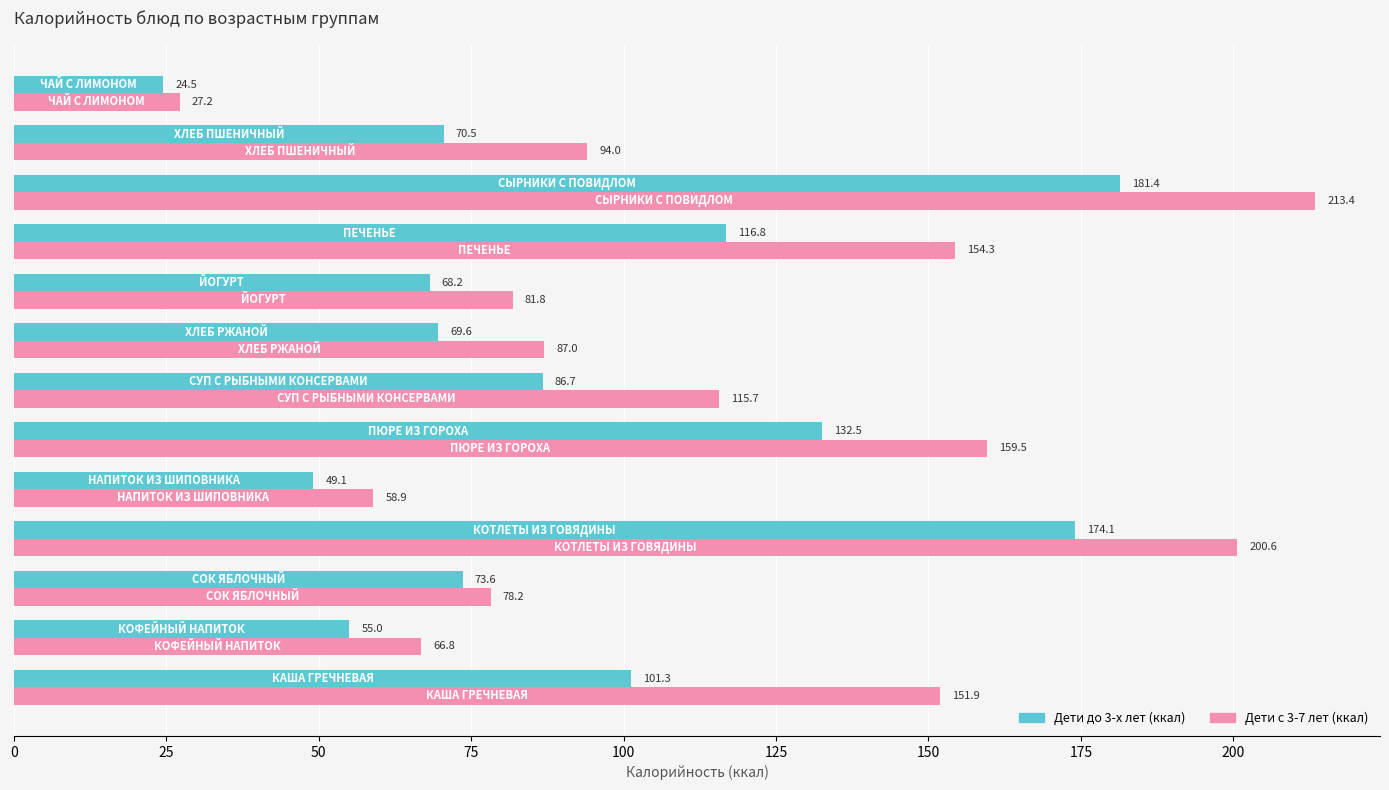

What is the lowest value of the Дети до 3-х лет (ккал) series?

24.5